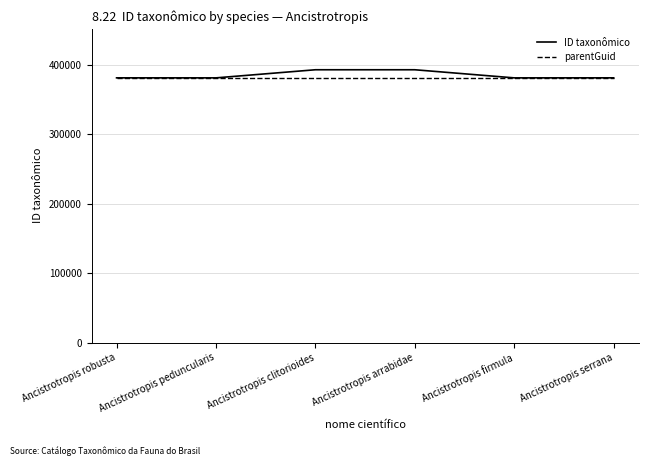

Which series has the largest range (max minus min)?

ID taxonômico